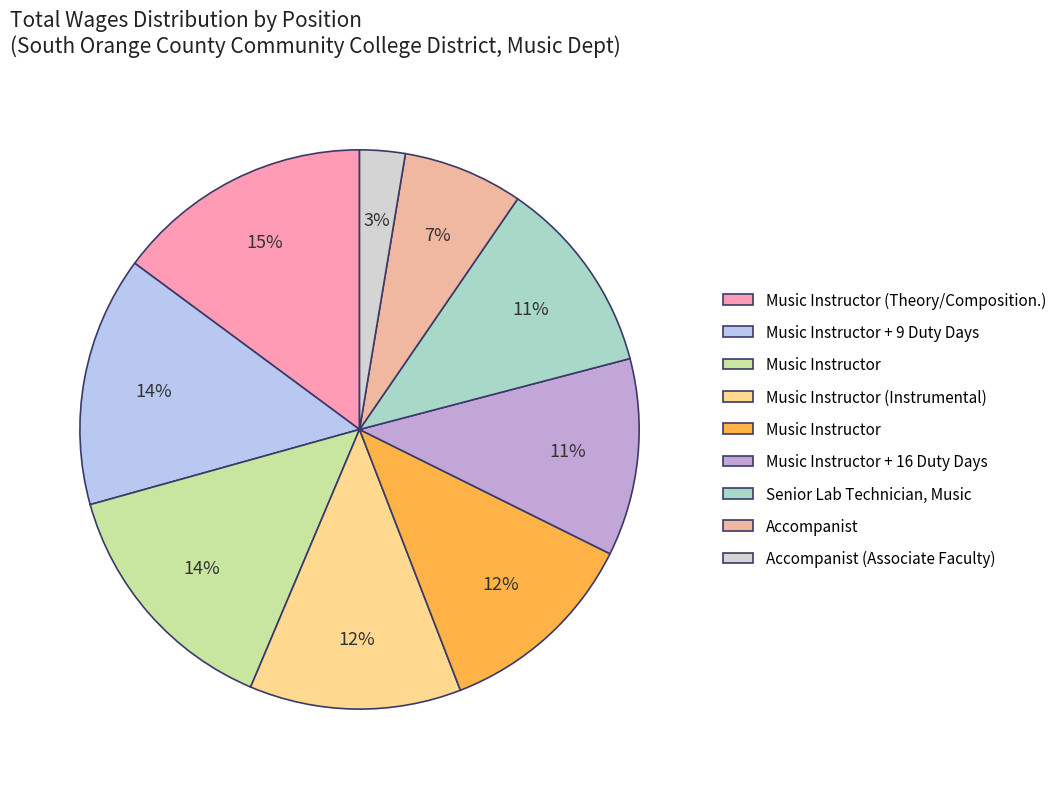

How many segments does this pie chart have?

9